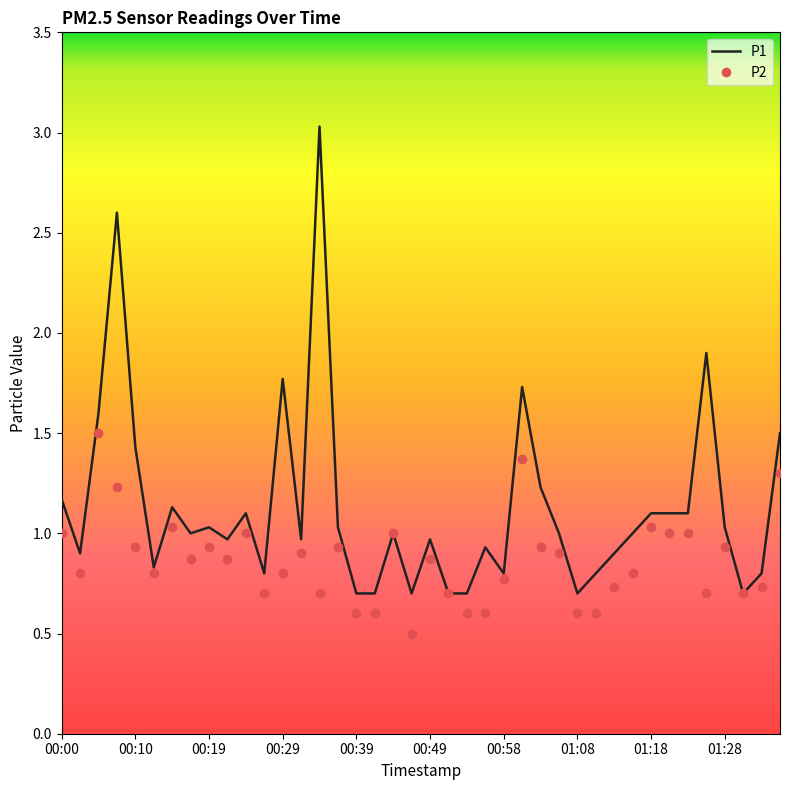

Rank the series by their maximum value, from highest to lowest.

P1, P2